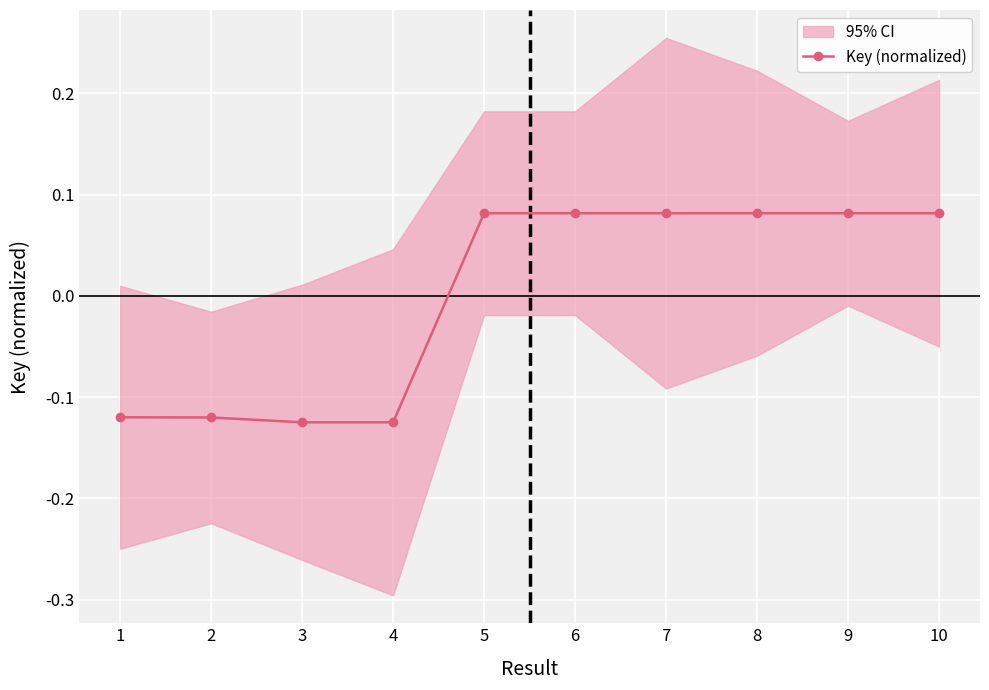

Reading left to right, transcribe all the data shown in this chart.

-0.1	-0.1	-0.1	-0.1	0.1	0.1	0.1	0.1	0.1	0.1